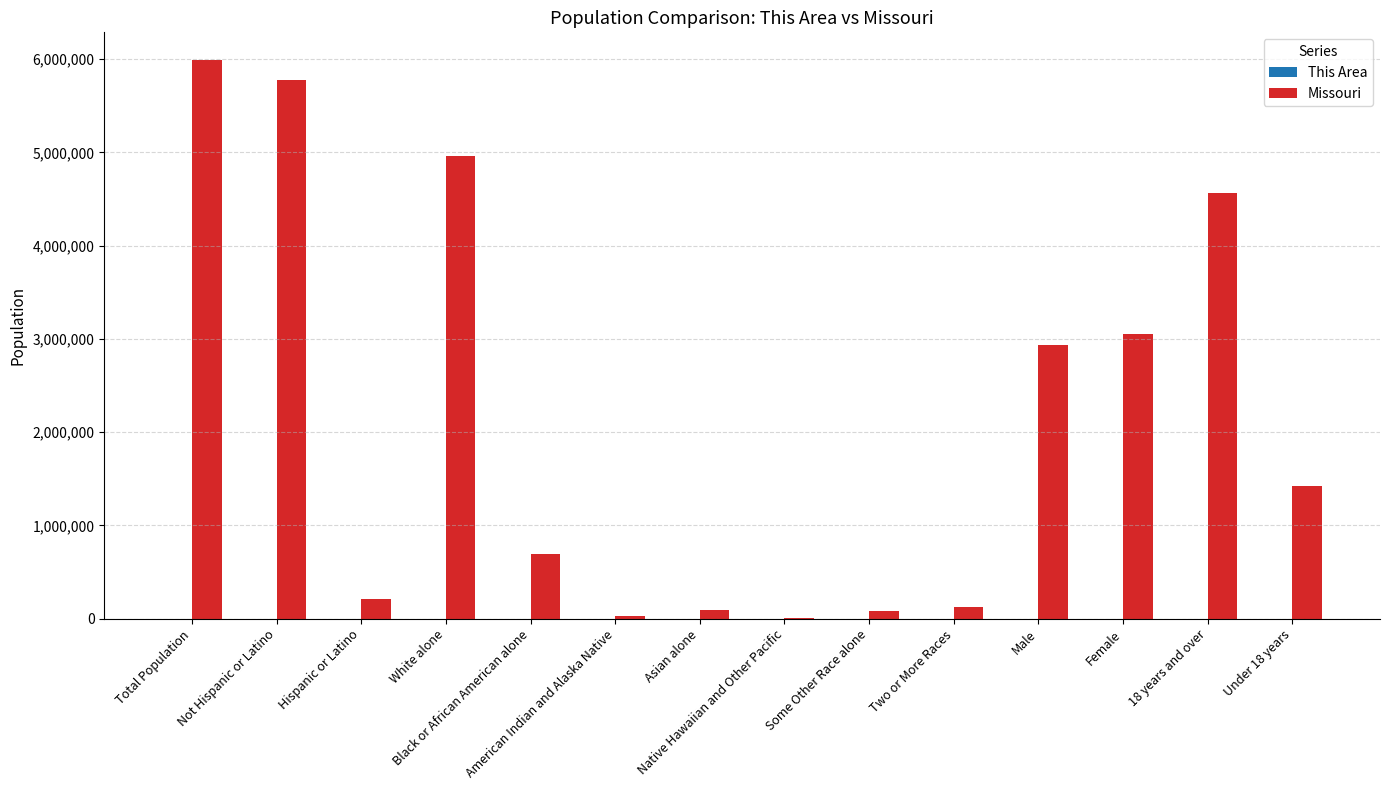

What is the sum of all Missouri values?

29944635